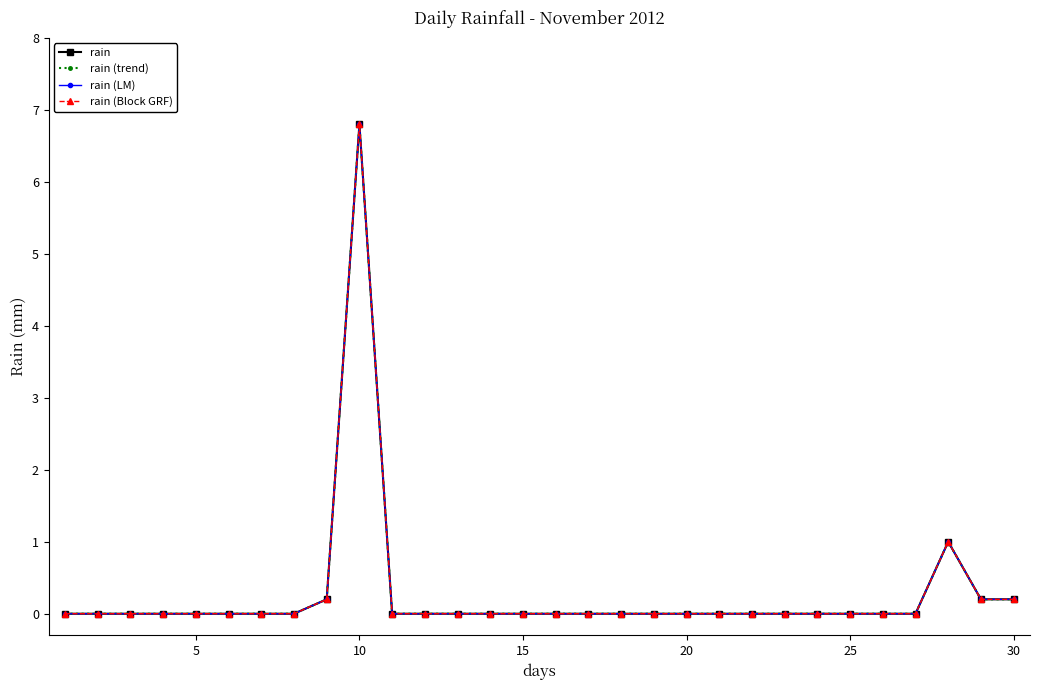

Does the chart have visible grid lines?

No